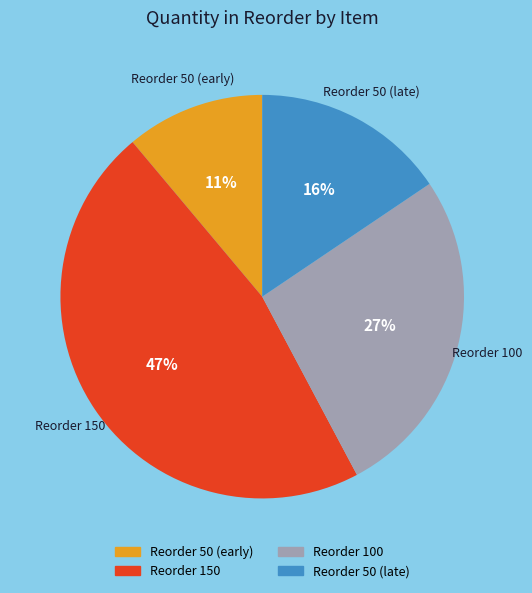

To the nearest percent, what is the average slice percentage?

25%